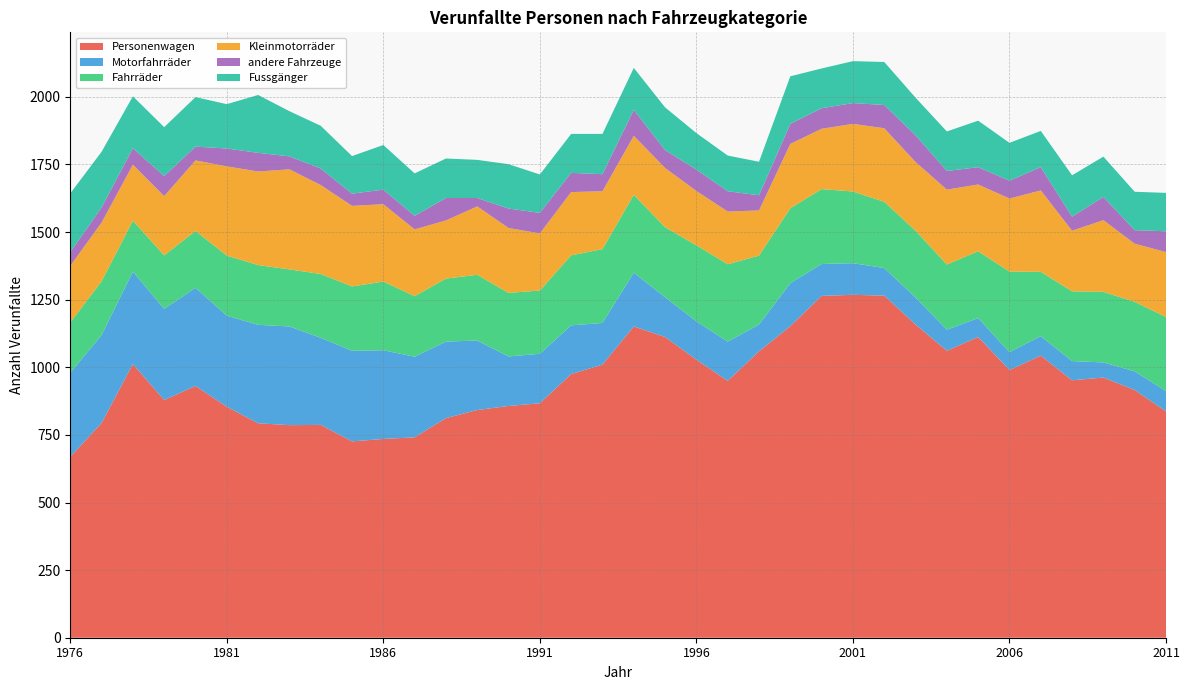

Reading left to right, extract all data points from this chart.

Personenwagen: 669	794	1012	879	931	854	793	786	787	726	735	741	812	842	857	867	975	1010	1151	1112	1028	950	1059	1152	1264	1268	1265	1158	1061	1112	990	1043	952	962	916	837
Motorfahrräder: 311	325	342	337	363	337	364	365	322	335	328	298	283	257	183	183	180	154	199	147	142	145	99	159	118	117	102	100	78	70	66	72	71	56	69	75
Fahrräder: 186	199	188	198	210	222	221	211	236	238	254	224	233	243	235	234	259	273	288	259	281	286	255	277	277	265	245	247	241	247	298	238	258	261	257	274
Kleinmotorräder: 209	217	207	219	261	330	346	370	329	298	286	247	215	253	240	211	234	214	218	219	201	195	167	238	223	250	272	254	277	247	270	301	224	265	215	240
andere Fahrzeuge: 51	56	61	74	51	66	69	48	61	45	54	50	83	31	72	76	71	63	96	66	79	75	56	74	76	77	86	99	69	64	66	86	52	86	50	77
Fussgänger: 217	206	192	181	183	164	214	167	158	139	165	157	146	141	164	142	144	149	155	158	135	132	124	176	147	155	159	139	146	172	140	134	153	149	142	142